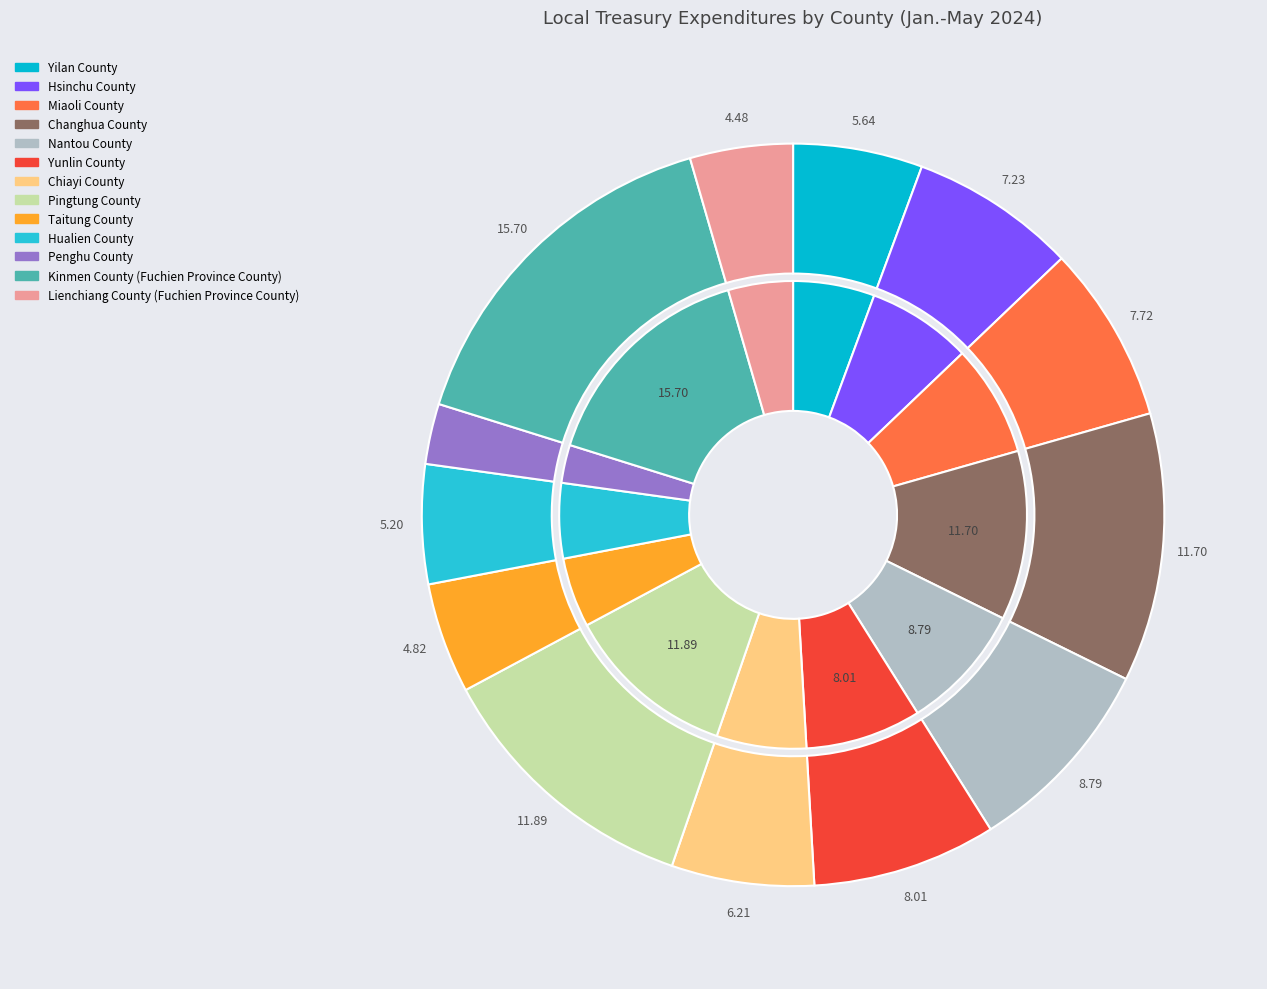

Which slice is the smallest?

Penghu County